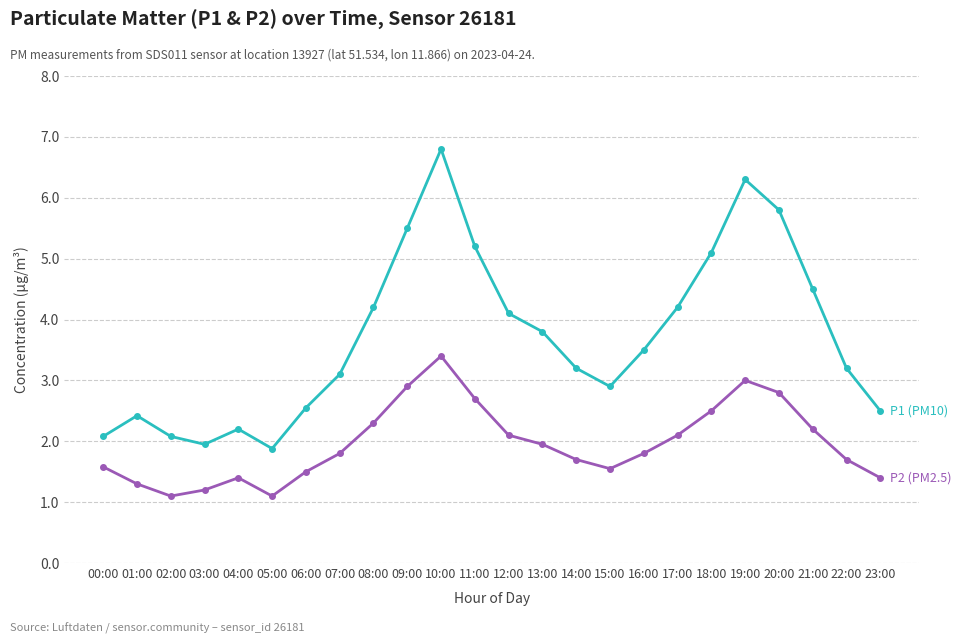

What position from the right is 13:00?

11